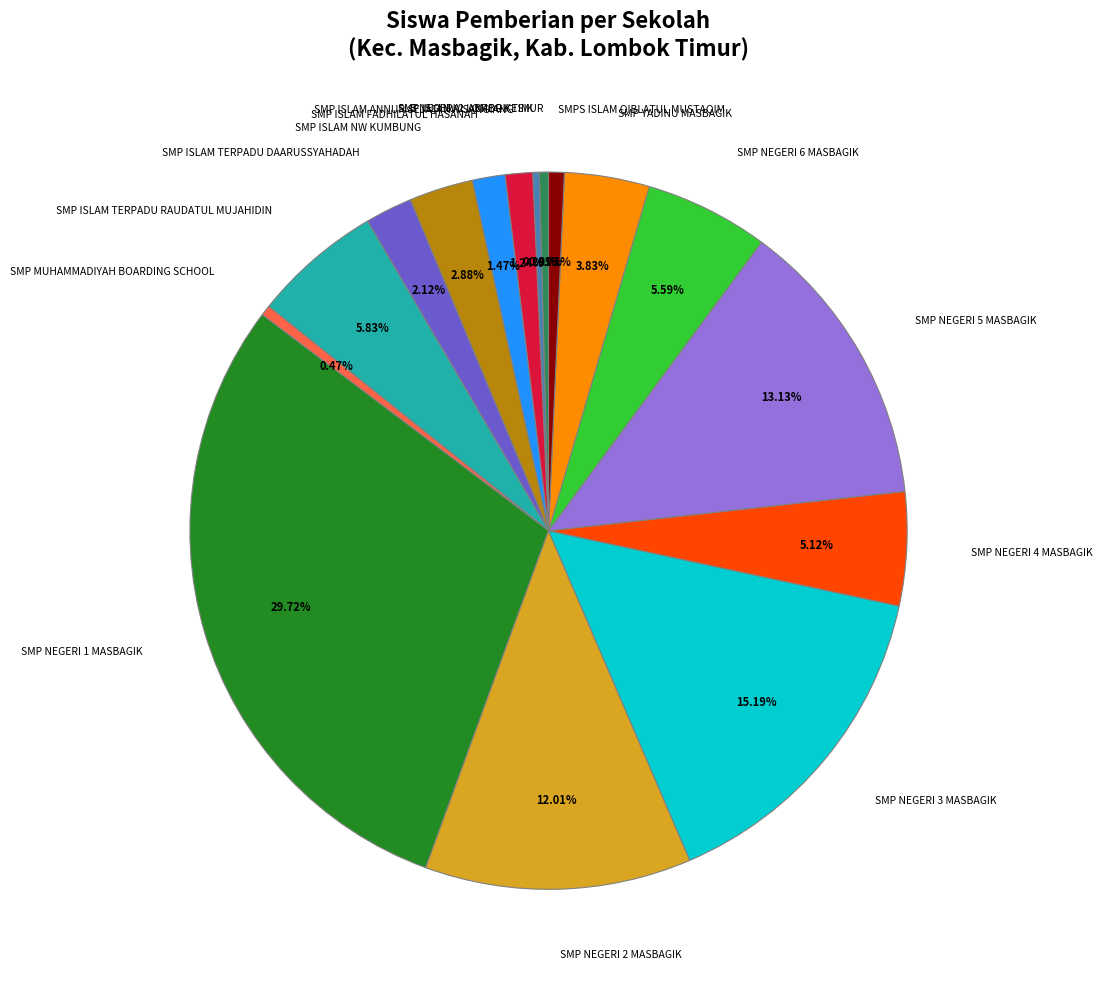

To the nearest percent, what is the difference between the largest and smallest slice percentages?

29%